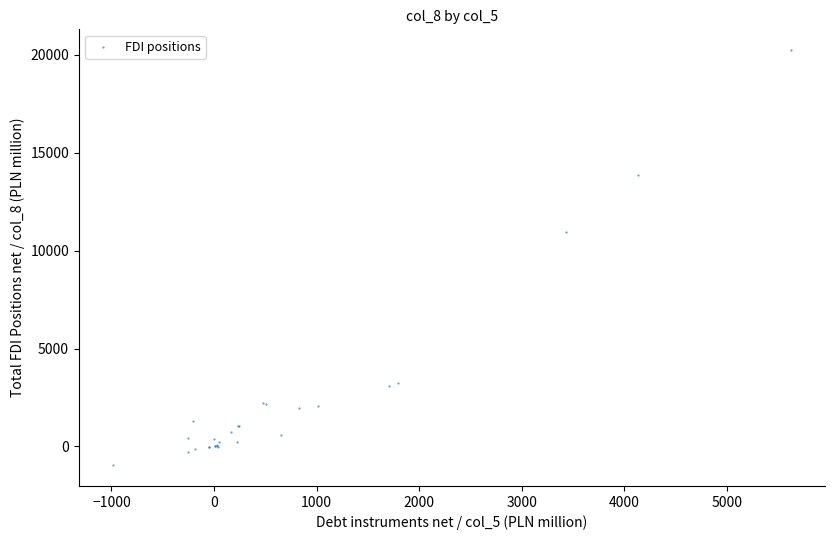

What Y value in the scatter plot is closest to 9640?

10972.3